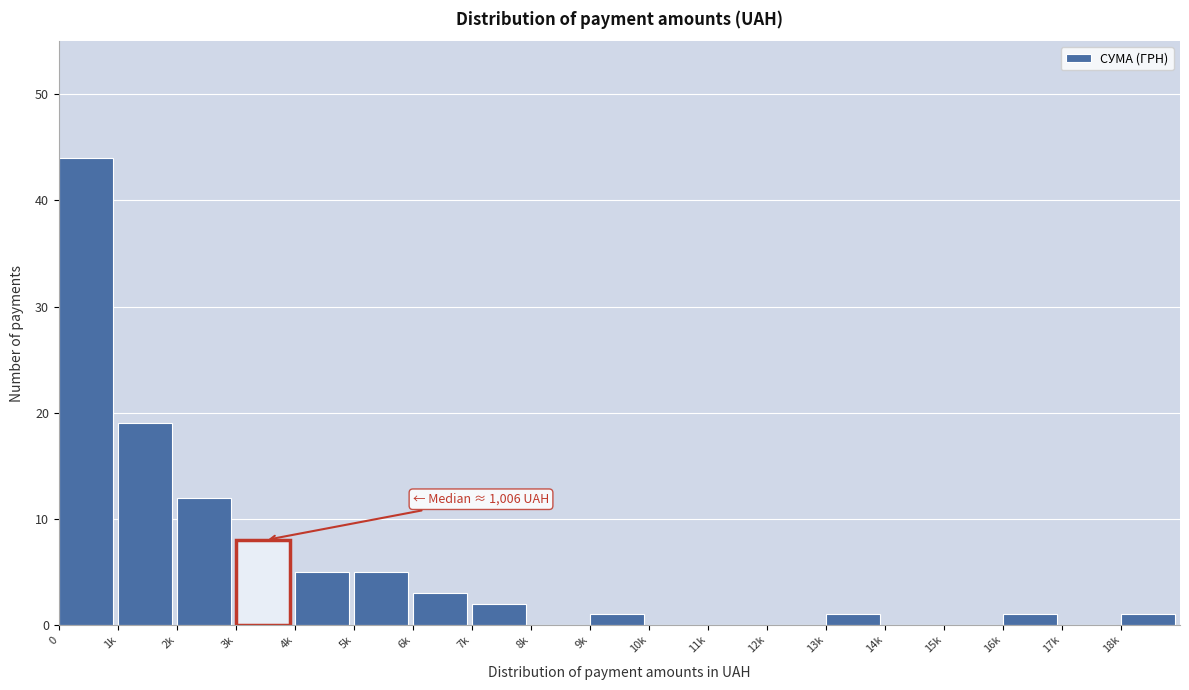

Reading left to right, extract all data points from this chart.

0=44	1k=19	2k=12	3k=8	4k=5	5k=5	6k=3	7k=2	8k=0	9k=1	10k=0	11k=0	12k=0	13k=1	14k=0	15k=0	16k=1	17k=0	18k=1